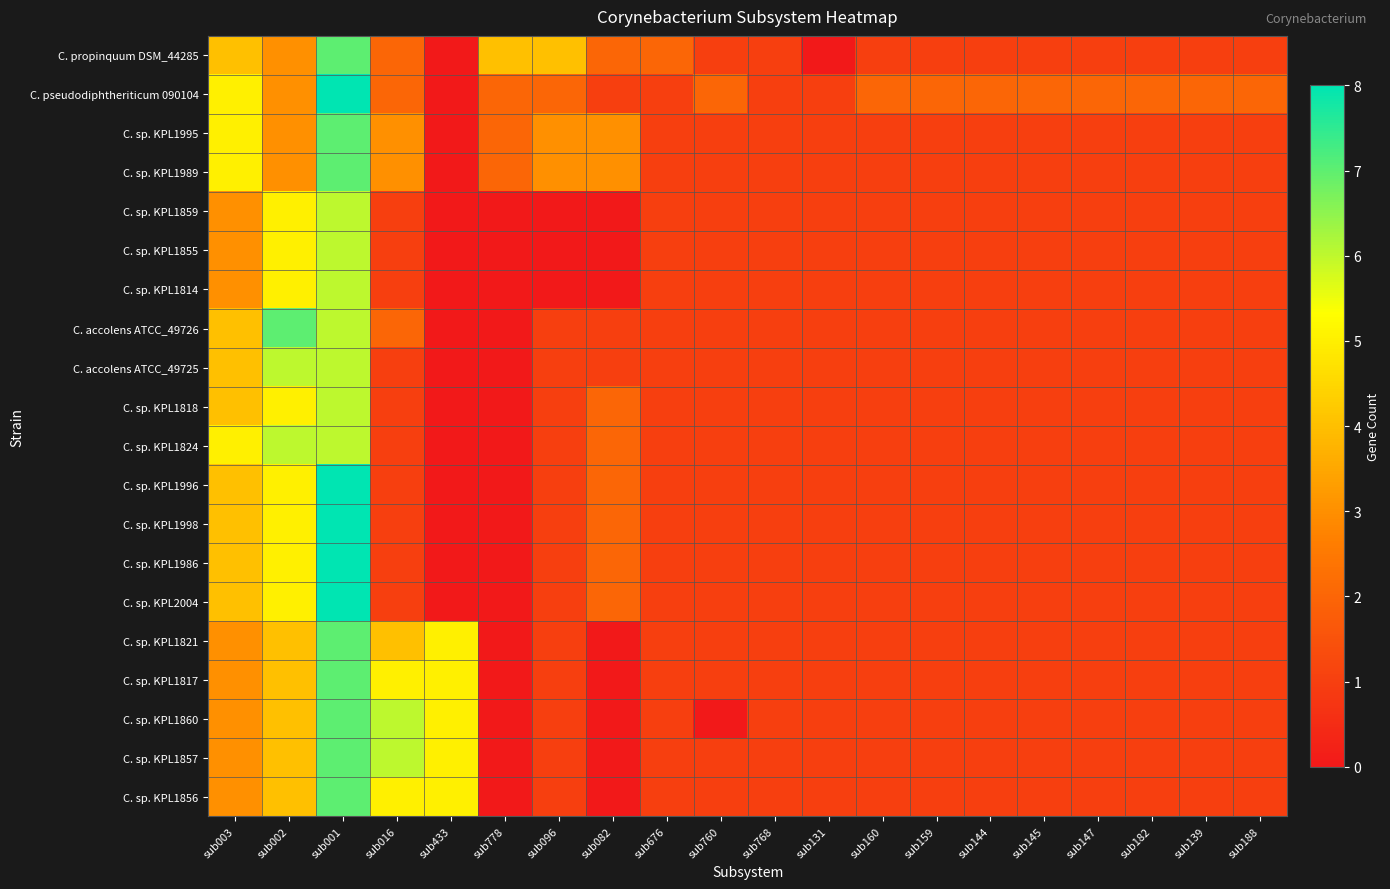

What is the difference between the highest and lowest values at sub082?

3